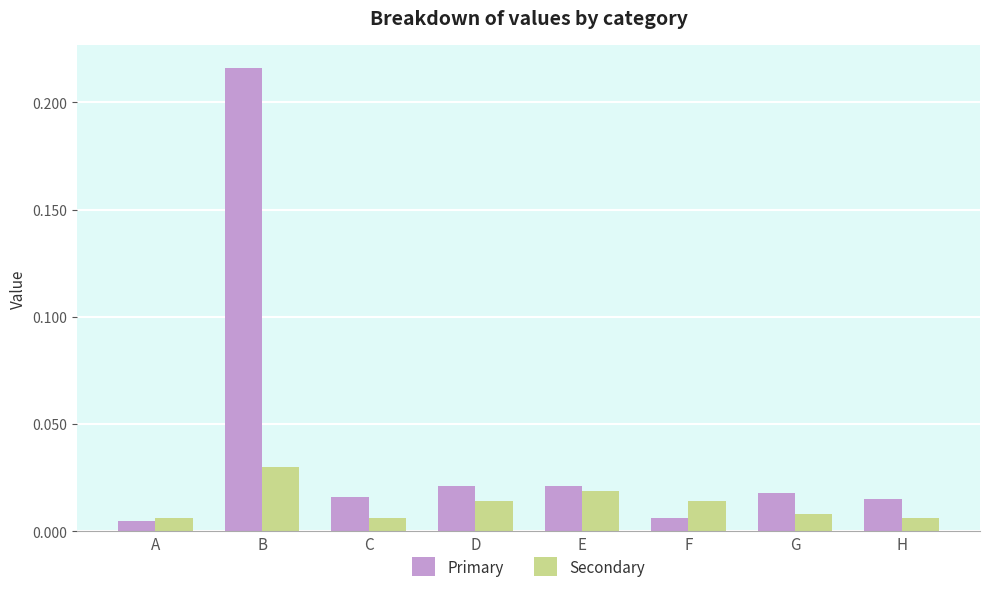

The value of Primary at B is 0.4. True or false?

False